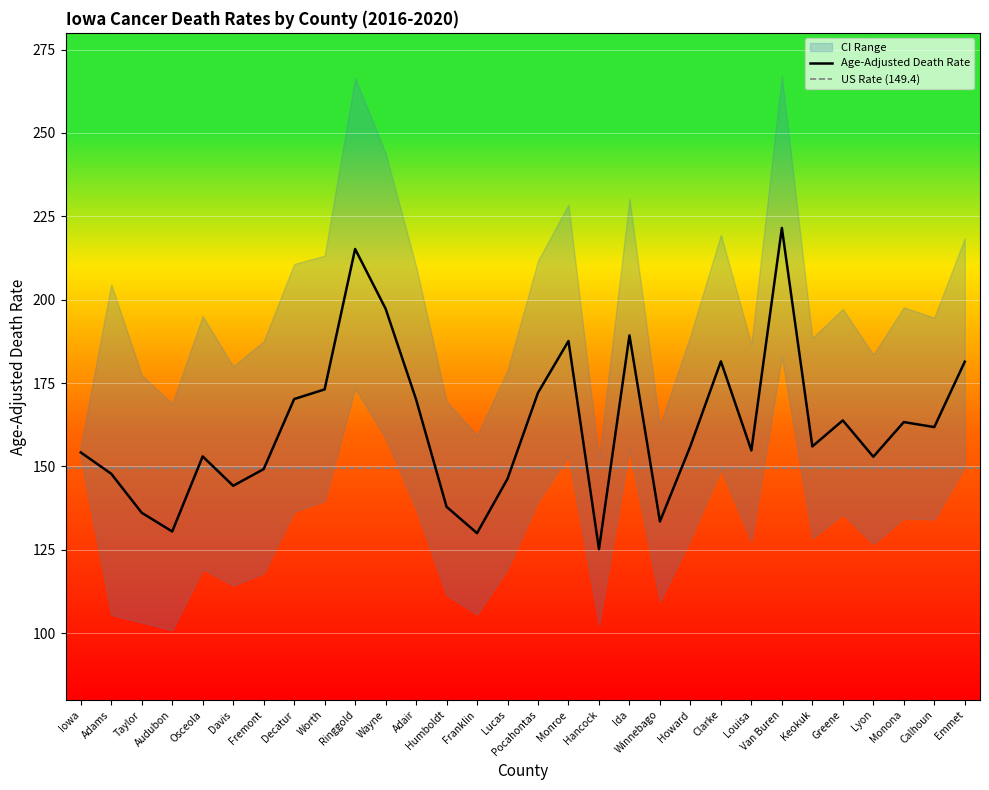

The value of Upper CI at Calhoun is 270.7. True or false?

False